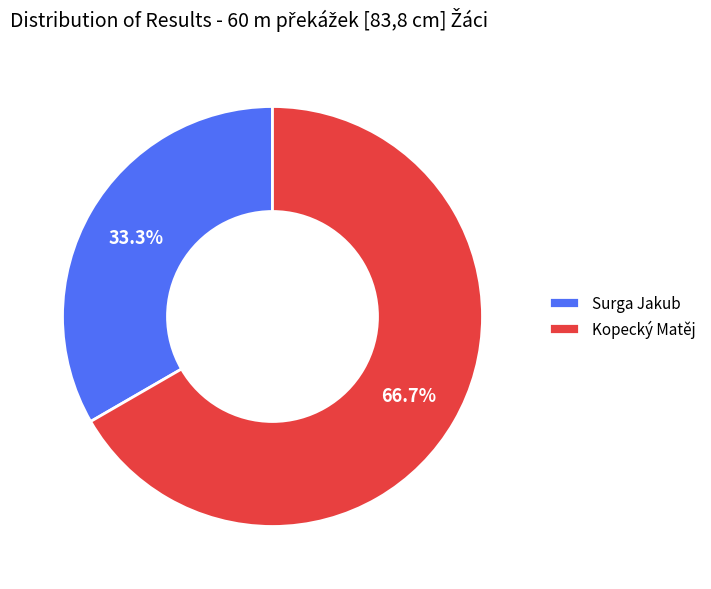

Which has a higher value, Kopecký Matěj or Surga Jakub?

Kopecký Matěj